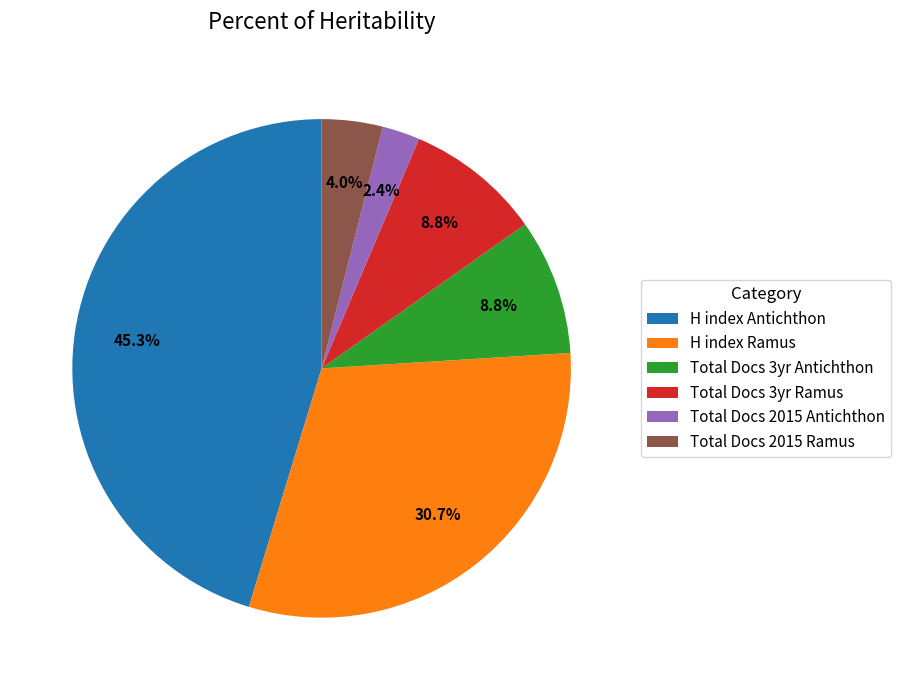

Which slice is the largest?

H index Antichthon